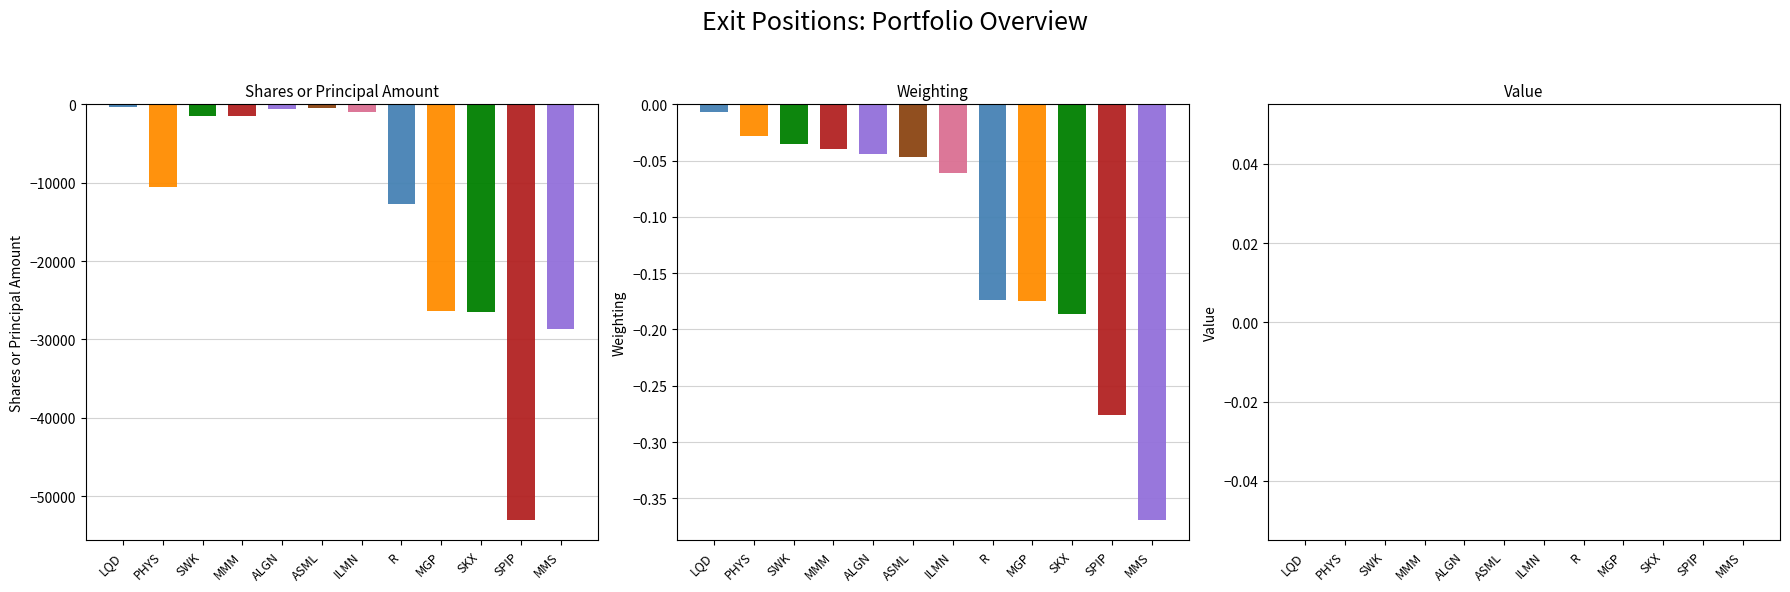

What position from the left is ILMN?

7